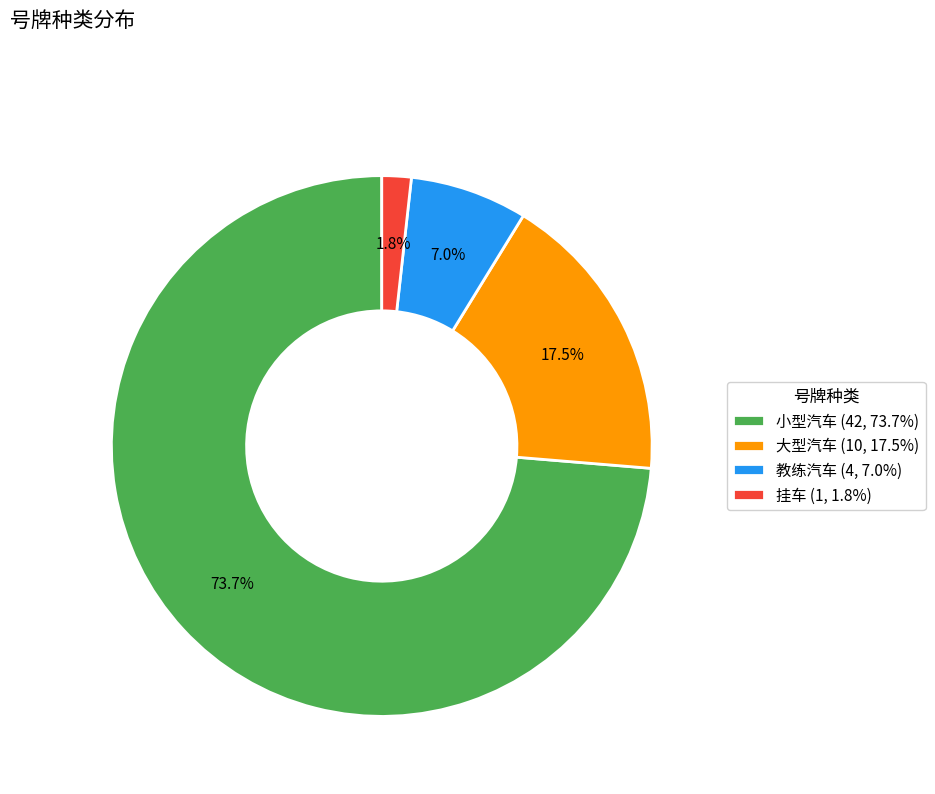

Between 小型汽车 (42, 73.7%) and 教练汽车 (4, 7.0%), which is larger?

小型汽车 (42, 73.7%)